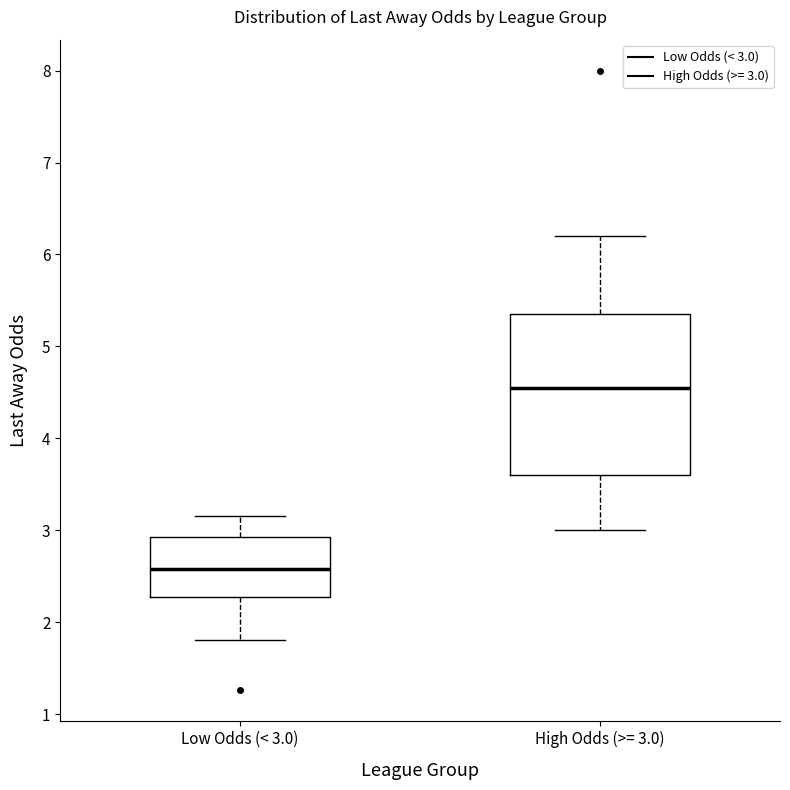

Which box's median line is the lowest?

Low Odds (< 3.0)